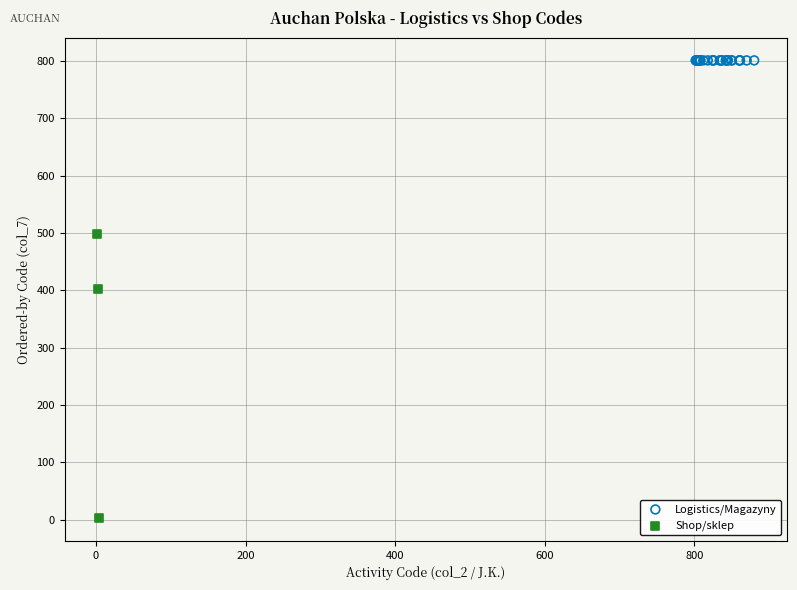

Which series reaches the minimum Y coordinate?

Shop/sklep